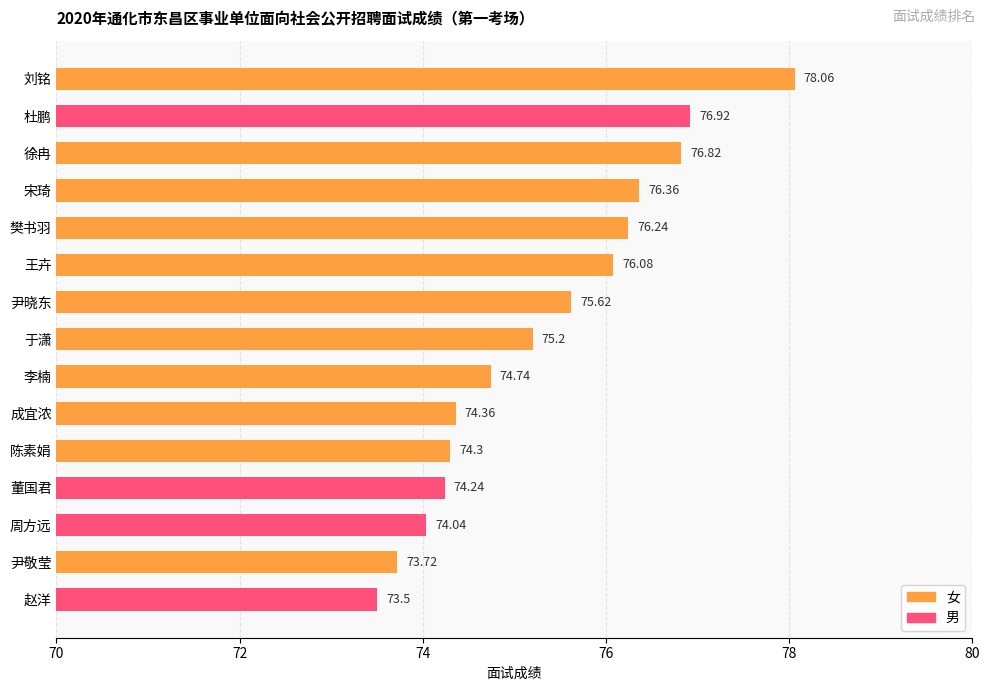

At which category does the chart reach its peak across all series?

刘铭